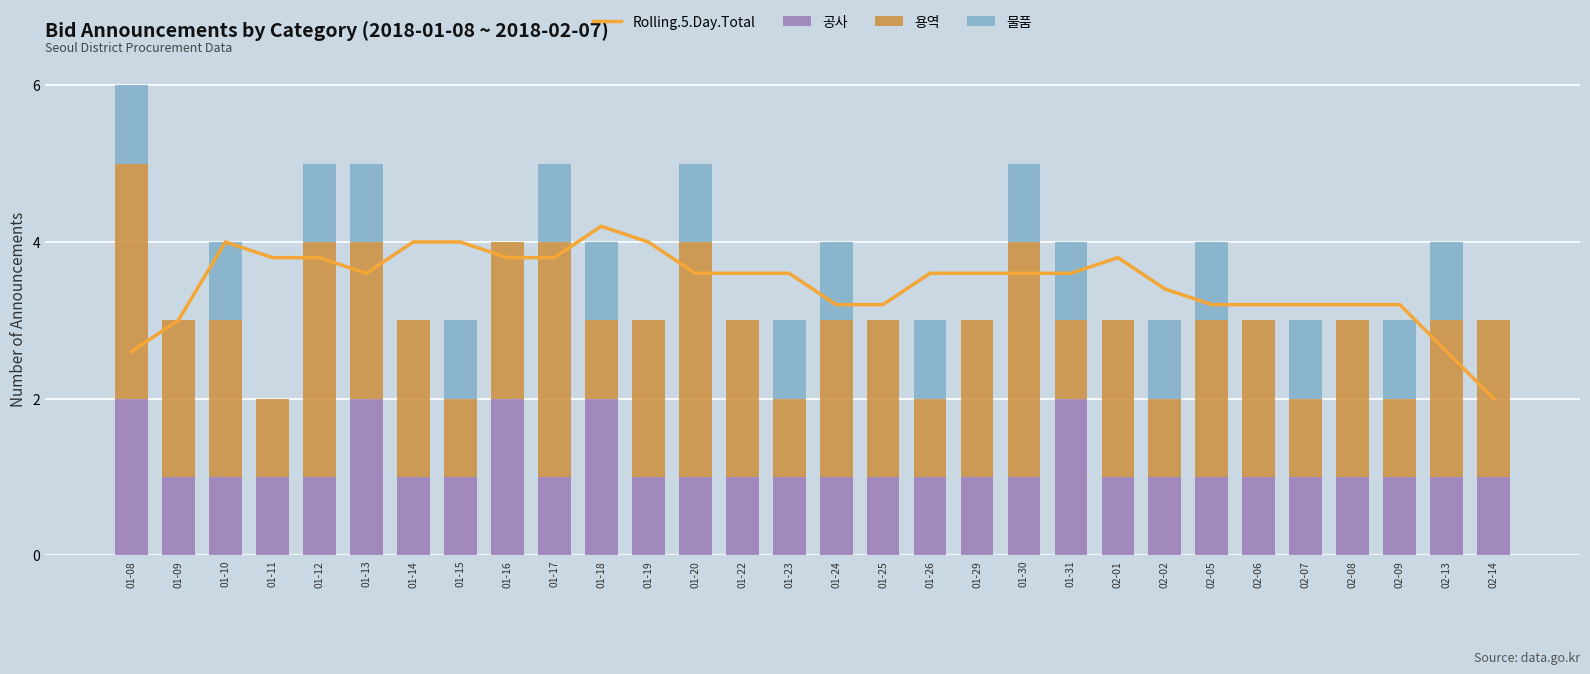

What is the value of the Rolling.5.Day.Total bar at the 30th from the left?

2.0